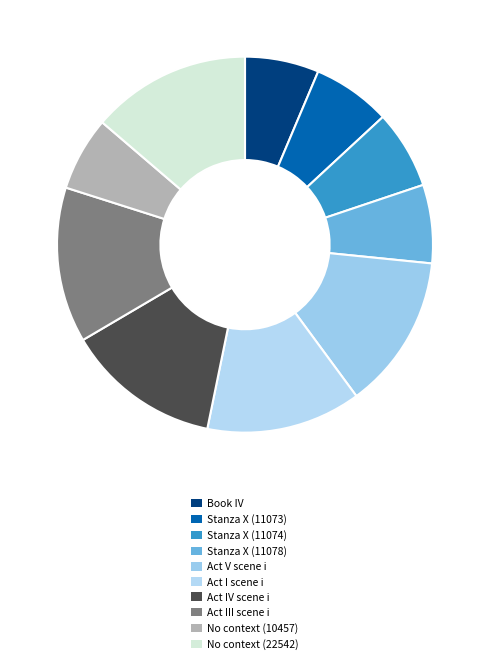

What percentage is the No context (22542) slice, to the nearest percent?

14%